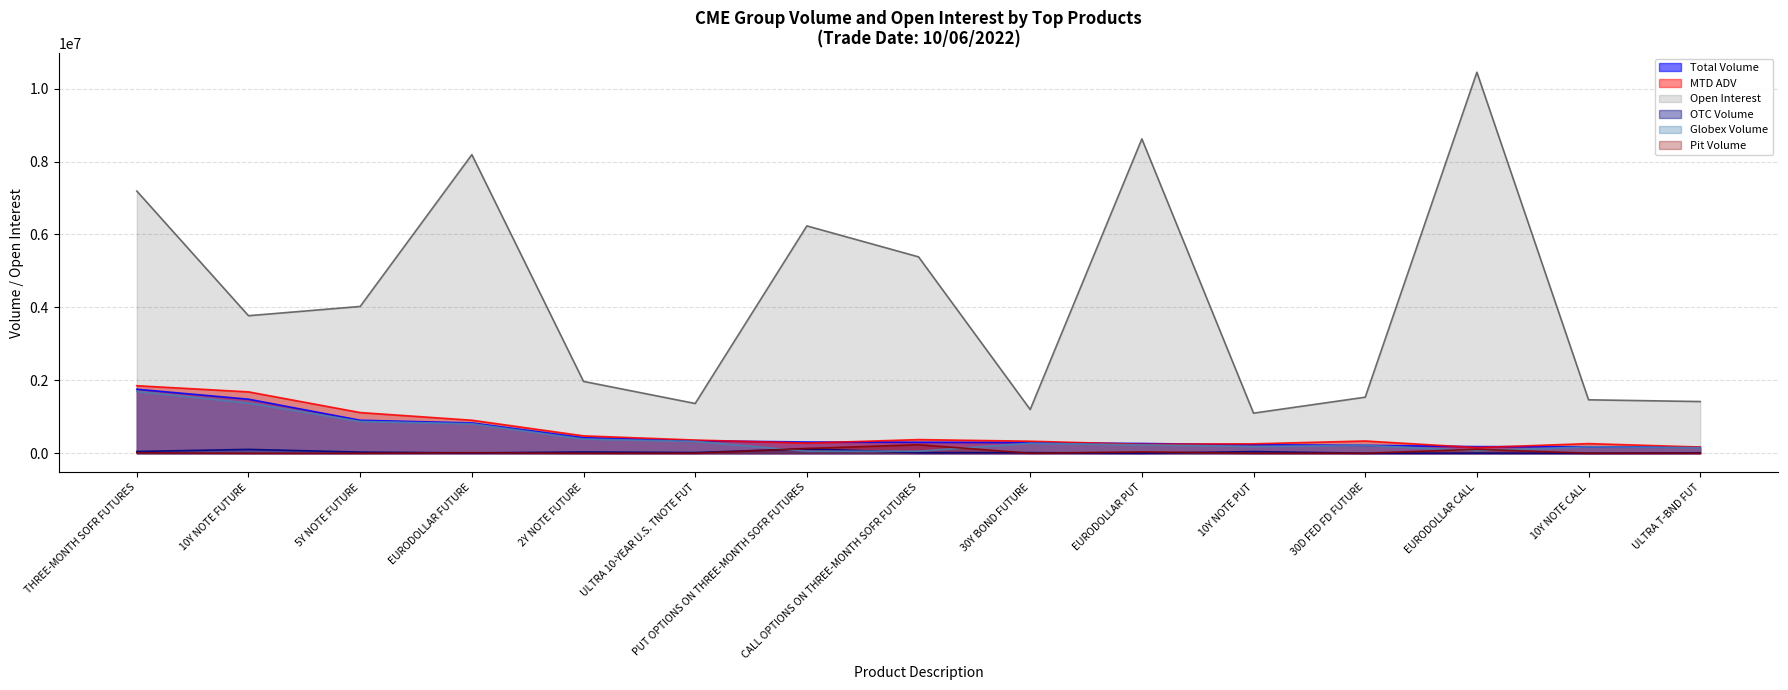

The Open Interest series shows 11924301.9 at THREE-MONTH SOFR FUTURES. True or false?

False